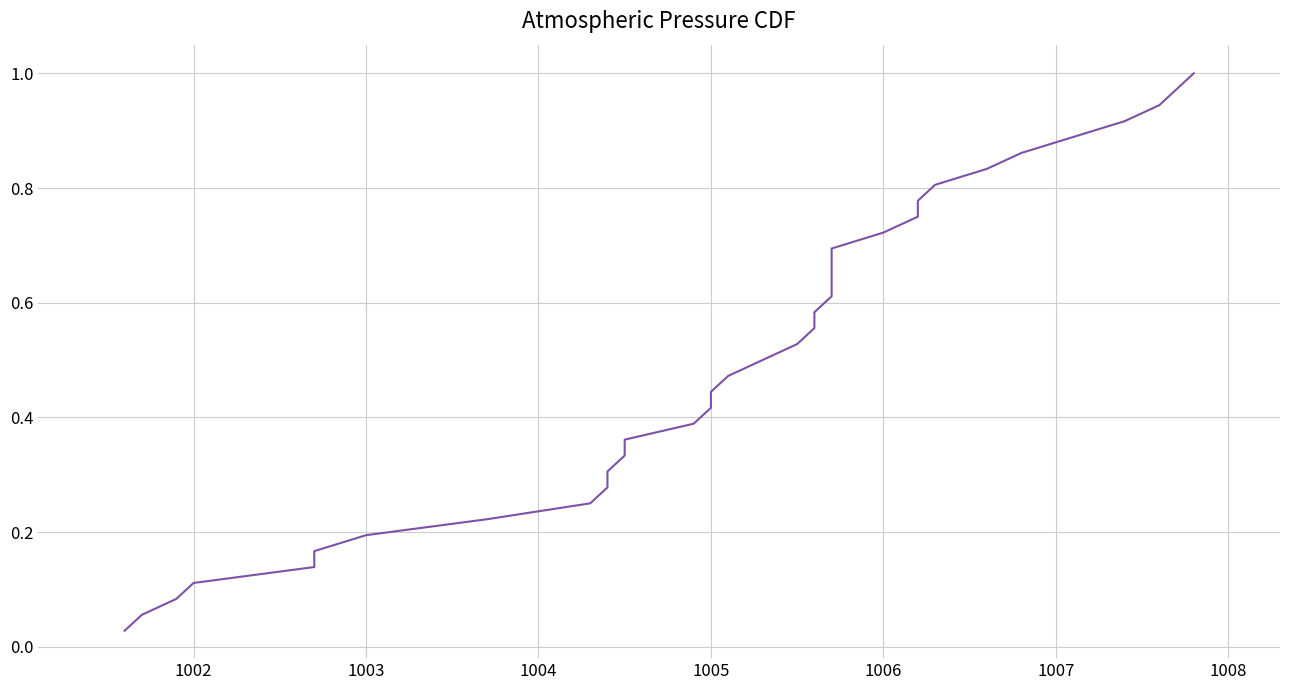

What is the average value?

0.5